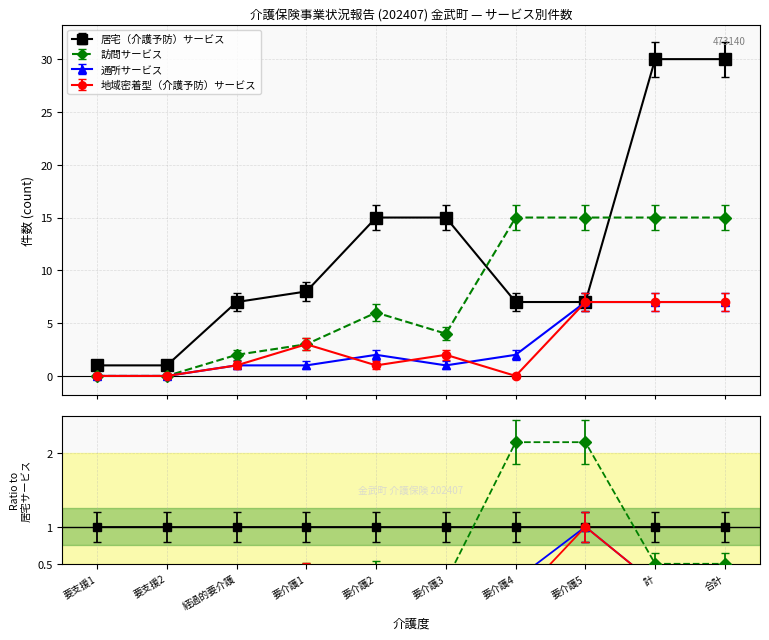

Between 合計 and 要支援1, which is larger?

合計